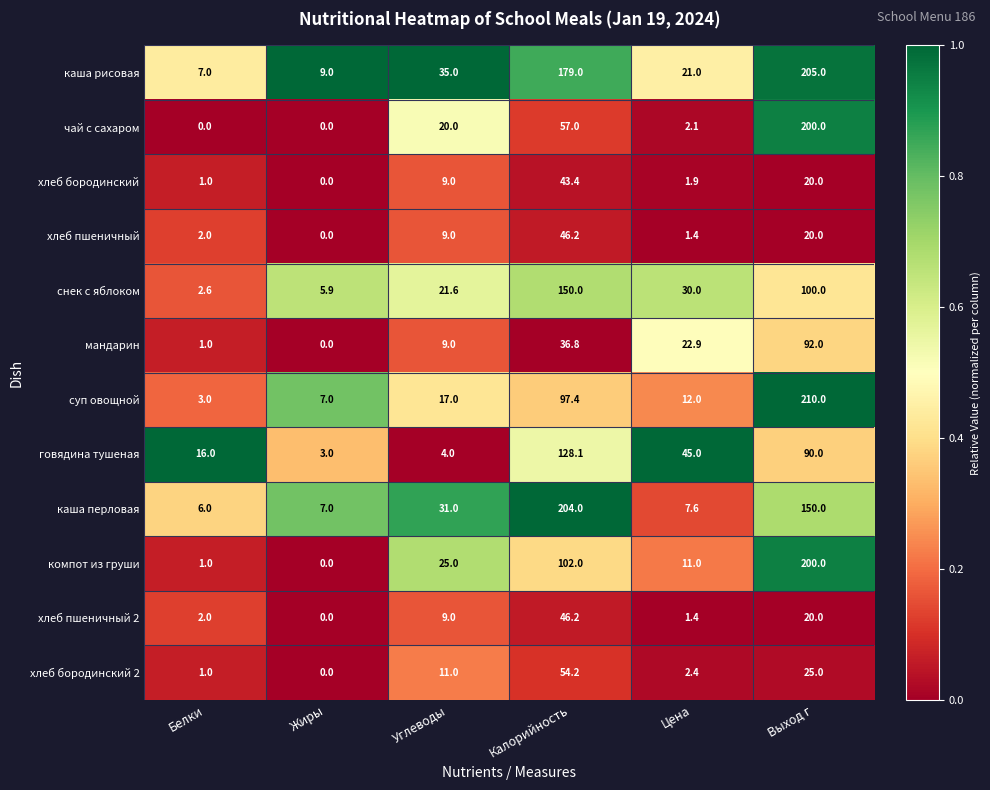

How many data points in хлеб пшеничный 2 are less than 9?

3